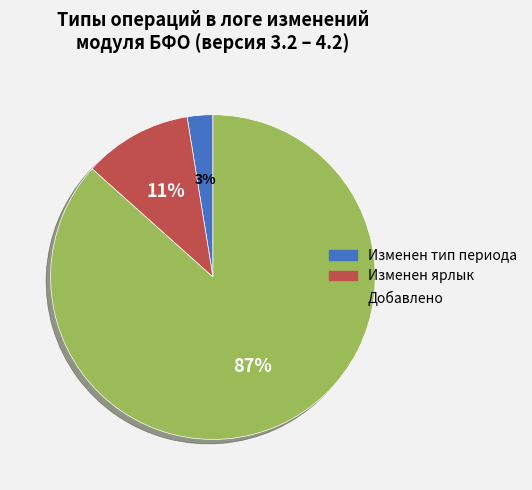

Which has a higher value, Изменен тип периода or Изменен ярлык?

Изменен ярлык